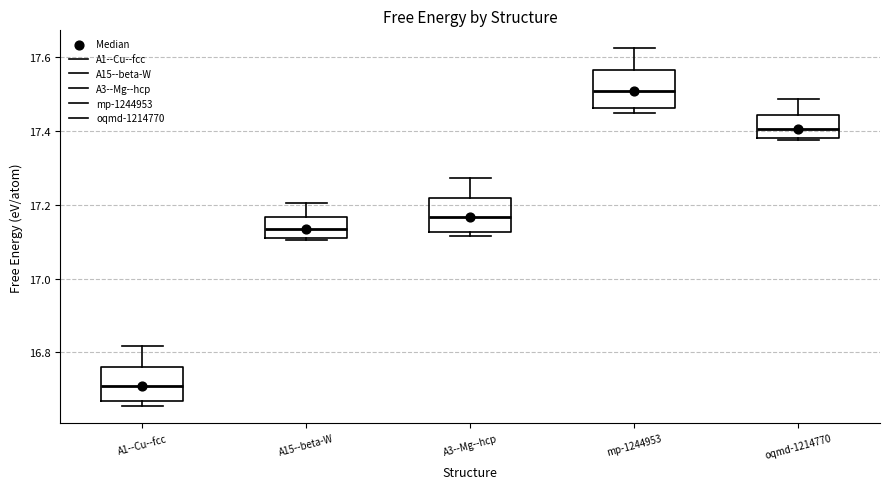

Where does the median line of the box for oqmd-1214770 sit on the y-axis? The values are not printed on the chart, so give them approximately, as read against the axis.

17.40